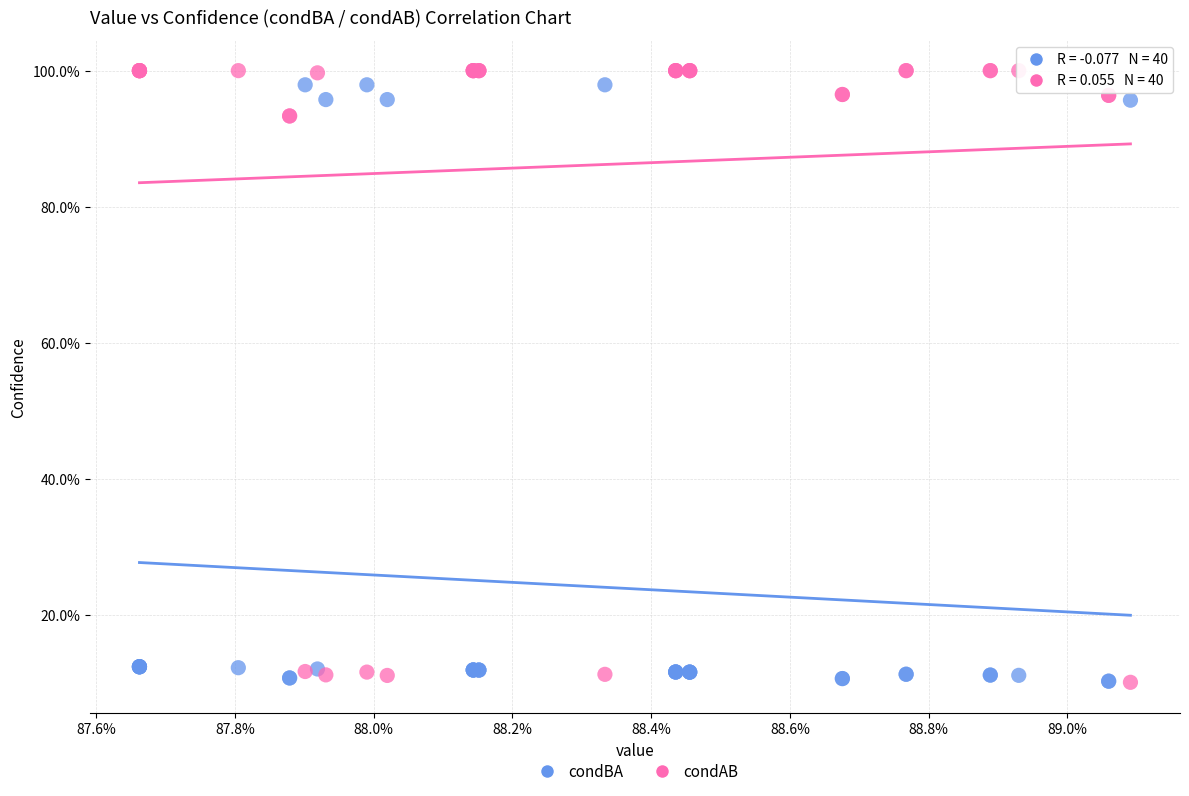

What are all the series names shown in the legend?

condBA, condAB